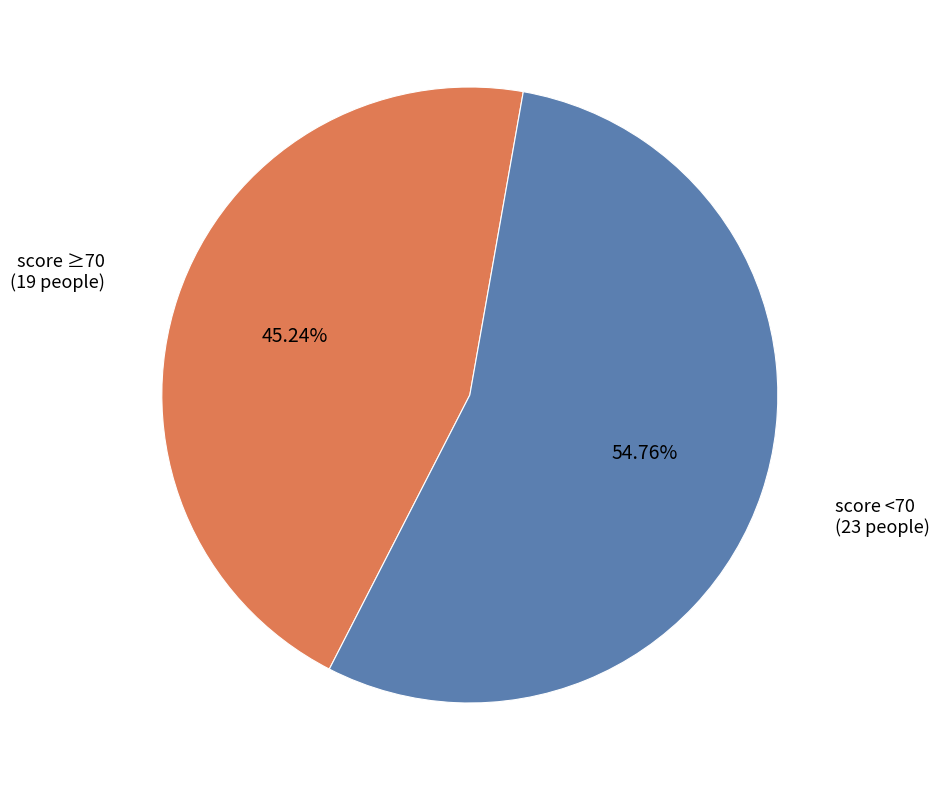

How many slices are in this pie chart?

2